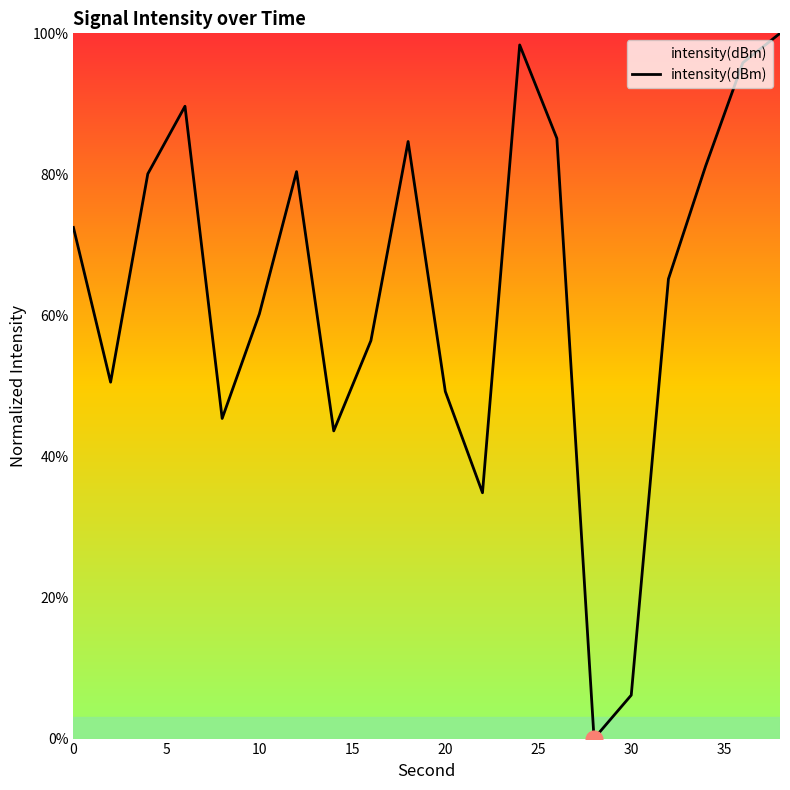

What is the greatest value displayed?

100.0